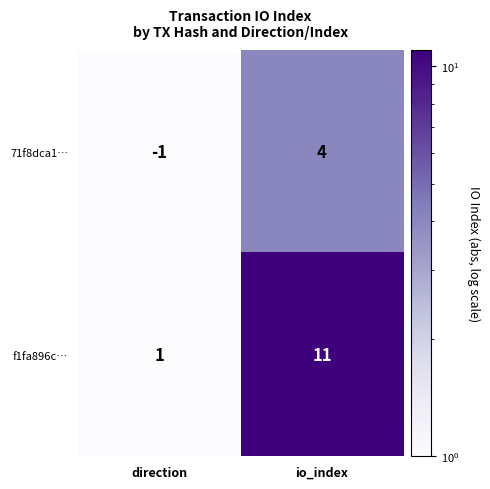

Rank the series by their maximum value, from lowest to highest.

71f8dca1…, f1fa896c…